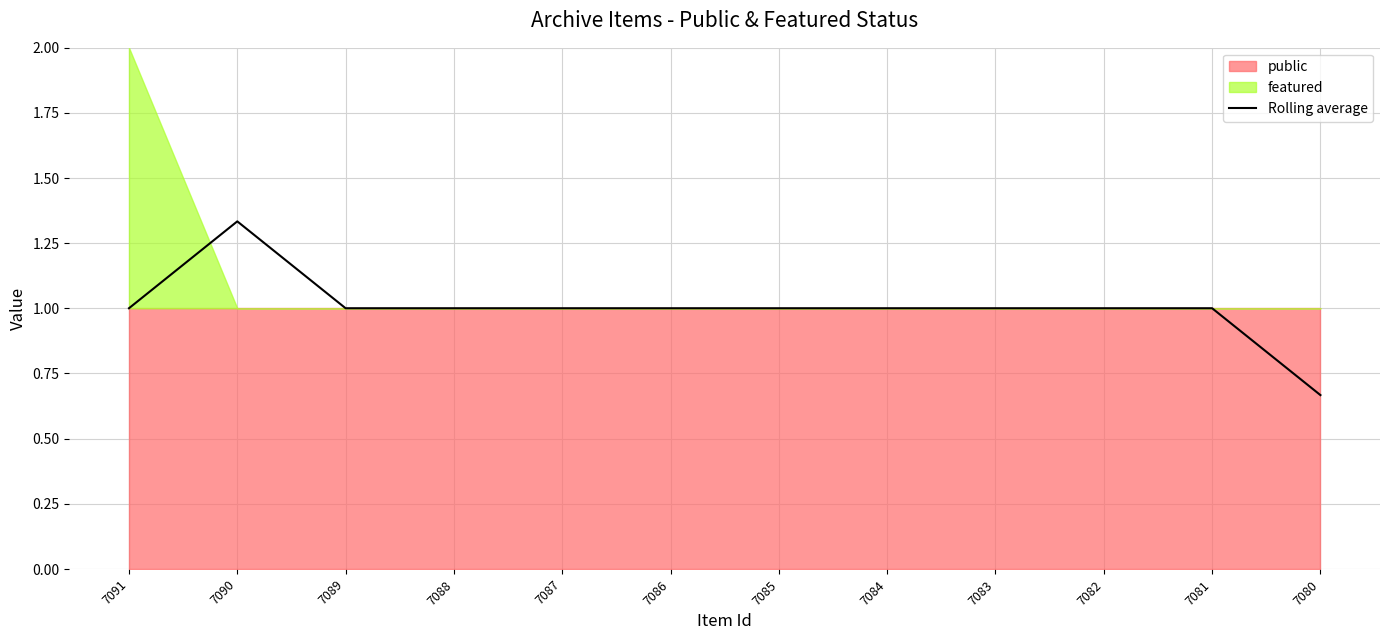

The chart shows a value of 1.0 at 7091. True or false?

True